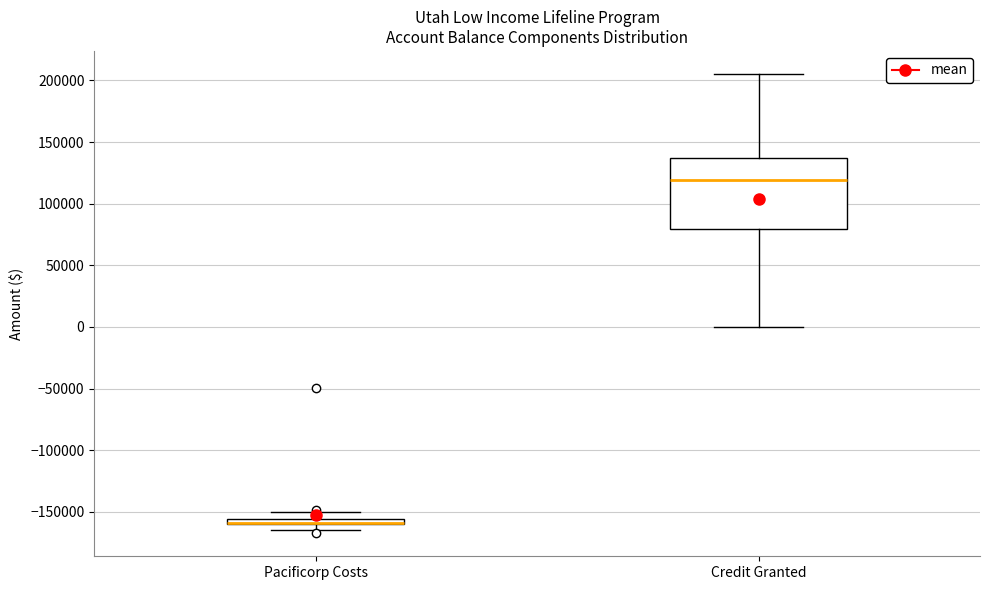

Where is the upper edge of the box for Pacificorp Costs on the y-axis? The values are not printed on the chart, so give them approximately, as read against the axis.

-155000